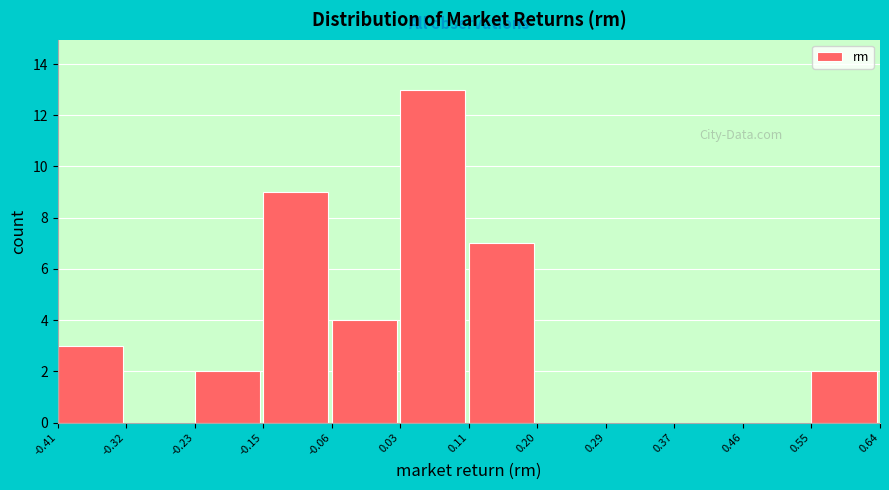

Reading left to right, transcribe this chart: for each bar, give the range it covers on the x-axis and its height. The values are not printed on the chart, so give them approximately, as read against the axis.

-0.41 to -0.32: 3
-0.32 to -0.23: 0
-0.23 to -0.15: 2
-0.15 to -0.06: 9
-0.06 to 0.03: 4
0.03 to 0.11: 13
0.11 to 0.20: 7
0.20 to 0.29: 0
0.29 to 0.37: 0
0.37 to 0.46: 0
0.46 to 0.55: 0
0.55 to 0.64: 2